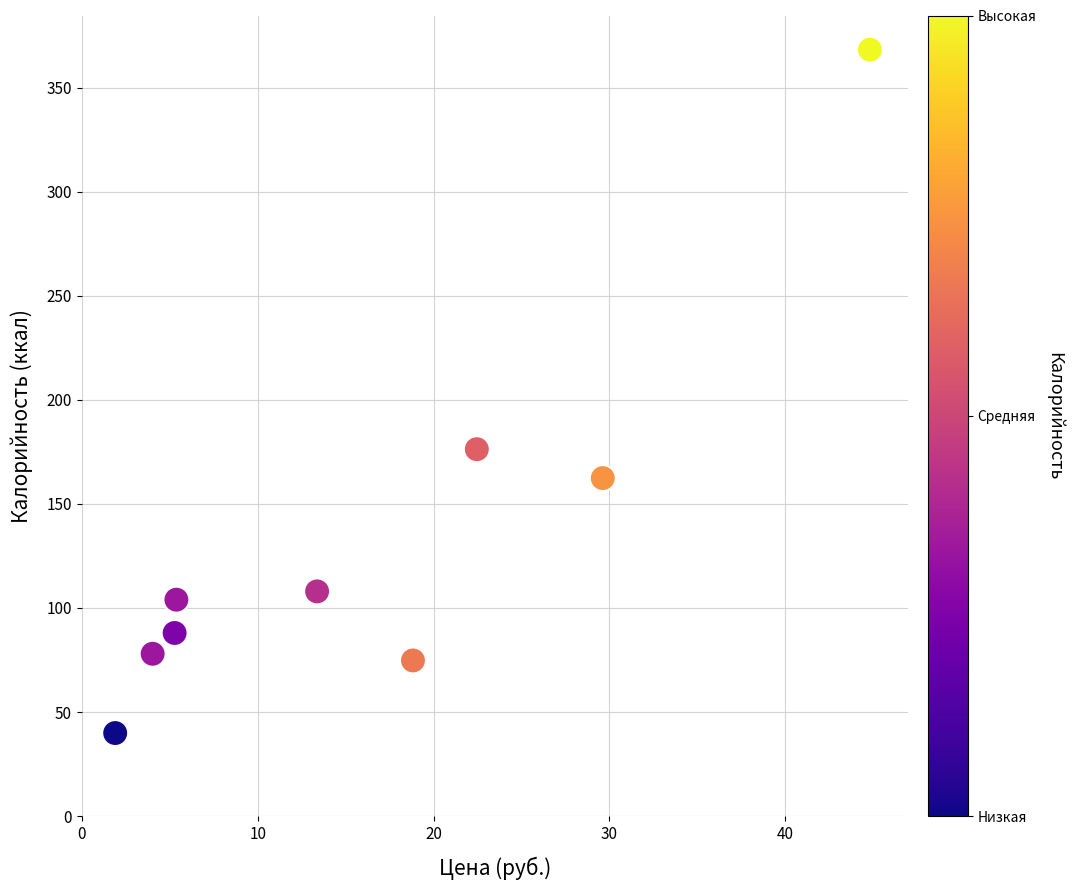

What Y value in the scatter plot is closest to 204?

176.3